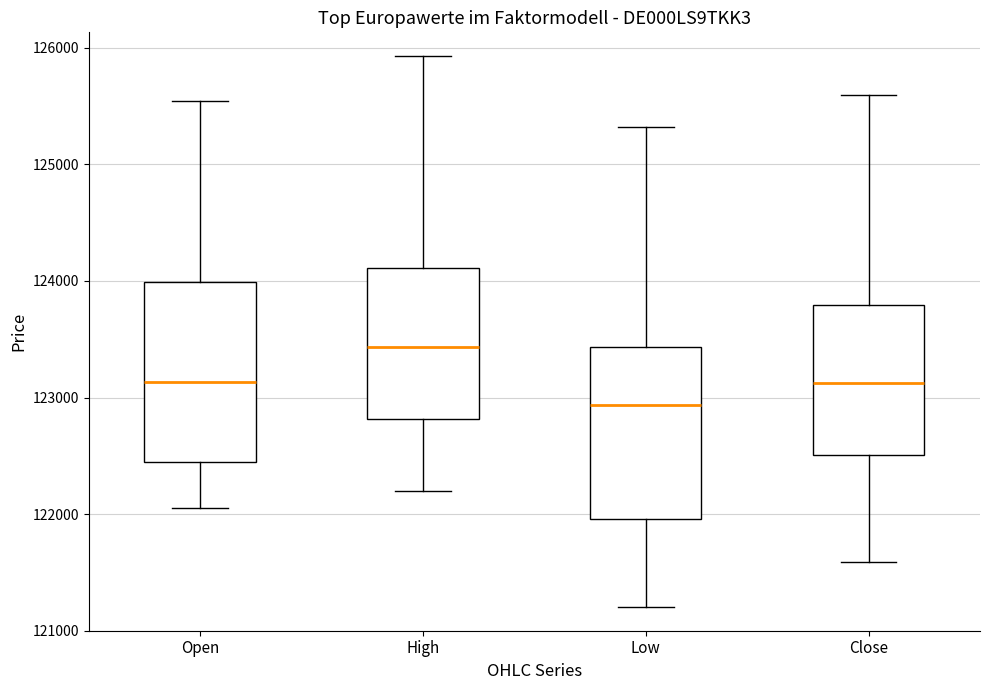

Reading left to right, transcribe this box plot: for each box, give where its median line is, the range the box spans, and where its two whiskers end, as read against the y-axis. The values are not printed on the chart, so give them approximately, as read against the axis.

Open: median 123100, box 122400 to 124000, whiskers 122100 to 125500
High: median 123400, box 122800 to 124100, whiskers 122200 to 125900
Low: median 122900, box 122000 to 123400, whiskers 121200 to 125300
Close: median 123100, box 122500 to 123800, whiskers 121600 to 125600